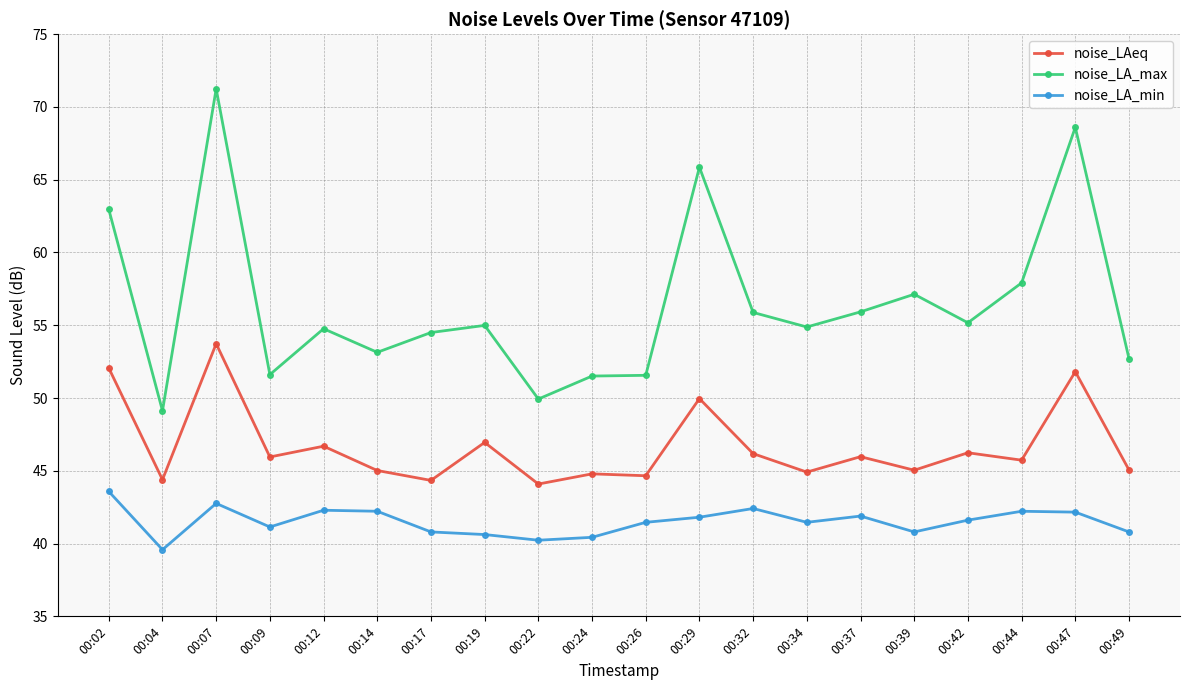

At which category does noise_LA_max reach its first local valley?

00:04